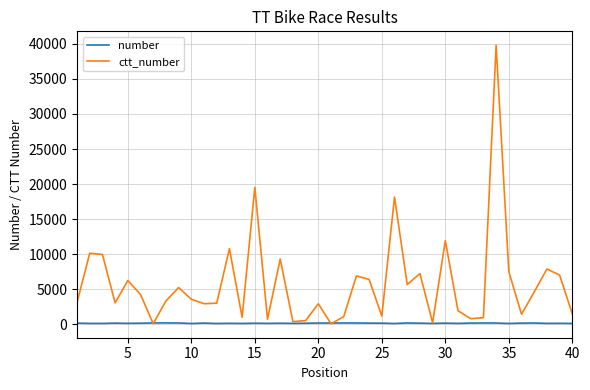

Which series has the largest range (max minus min)?

ctt_number